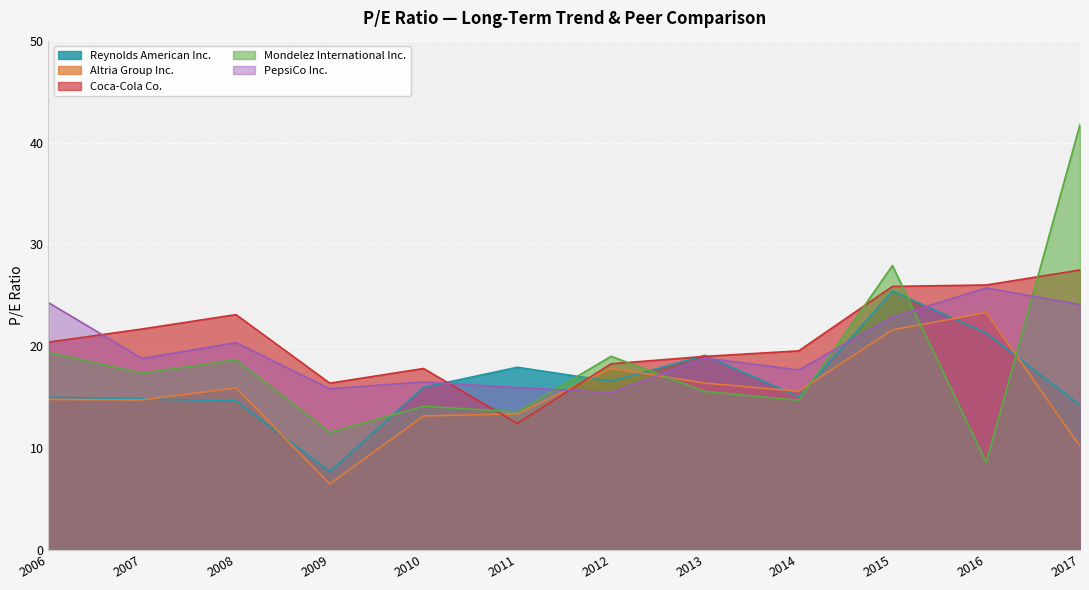

Between which two adjacent categories do Mondelez International Inc. and PepsiCo Inc. first intersect?

2011 and 2012